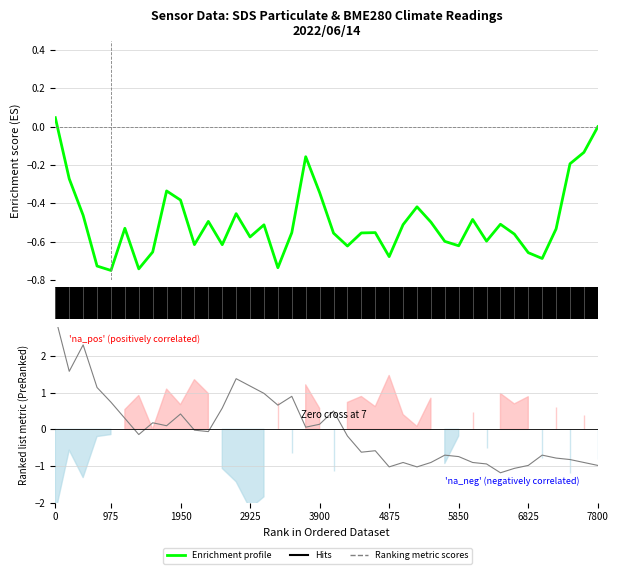

Between 18 and 34, which series saw the biggest shift?

Ranking metric scores